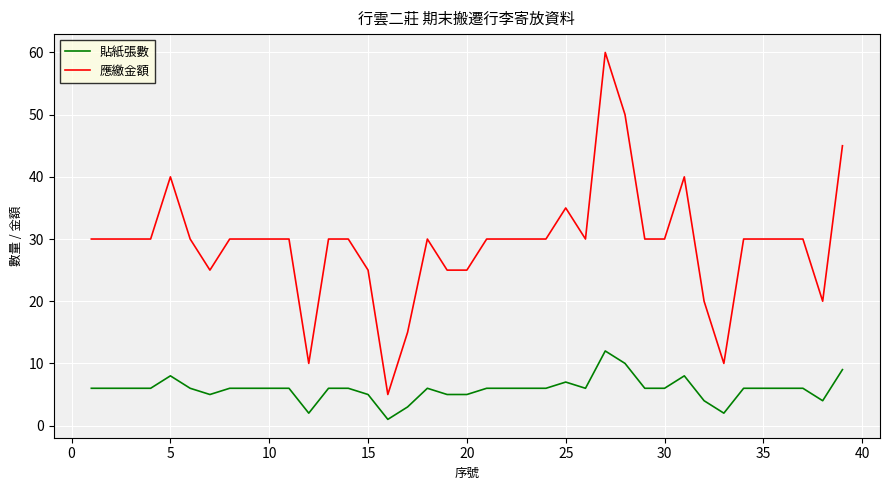

Is this an area chart (filled region under the line)?

No